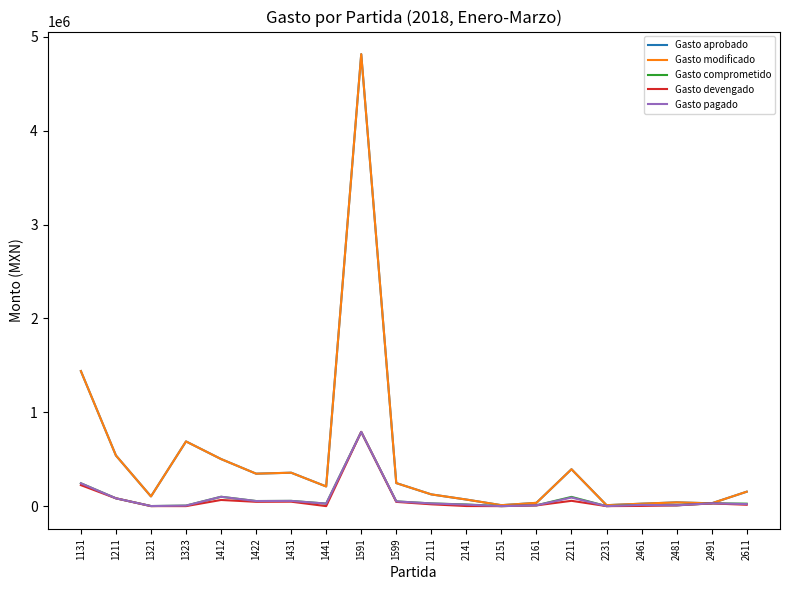

Does the chart have visible grid lines?

No